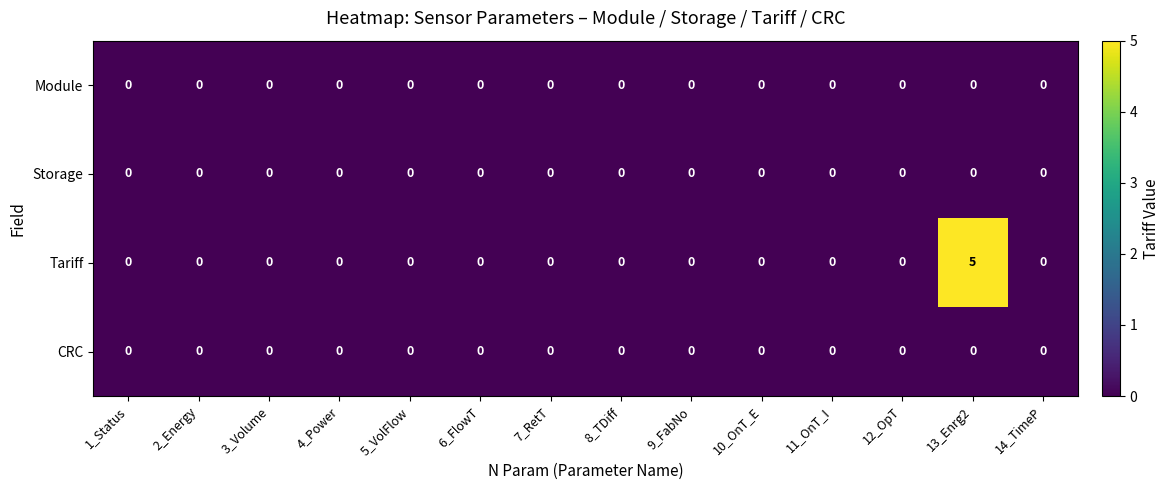

True or false: Tariff has a value of -3 at 11_OnT_I.

False